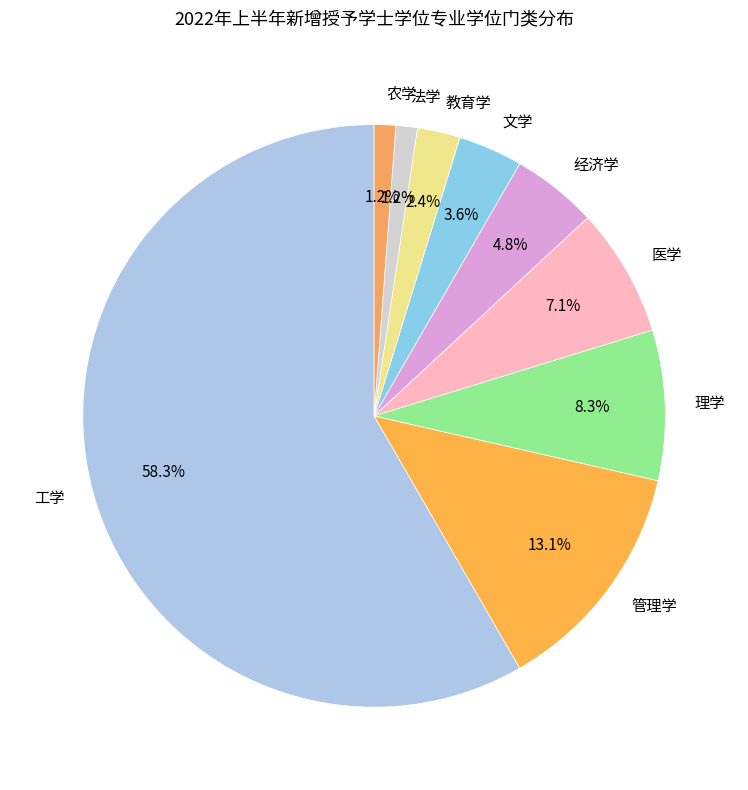

Does 工学 account for over 50% of the chart?

Yes